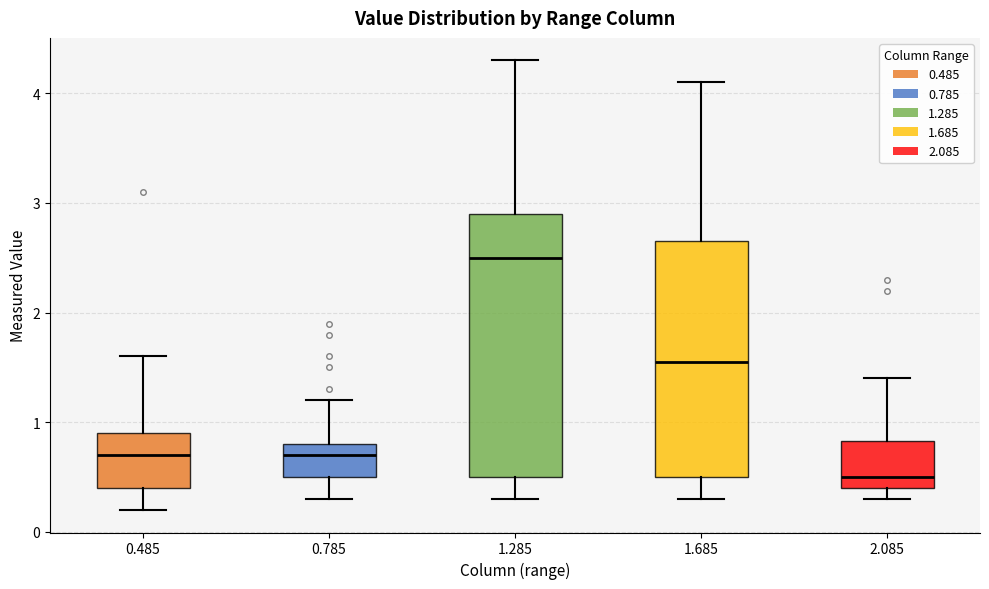

Which box's median line is the lowest?

2.085